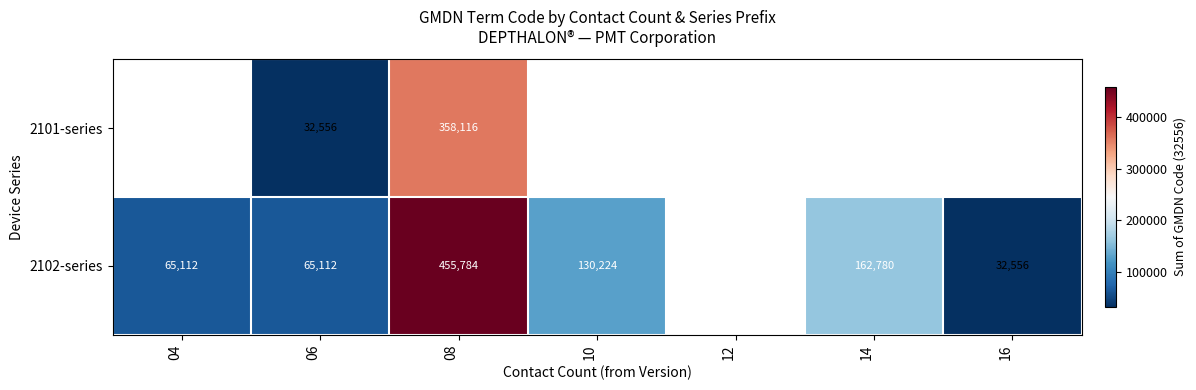

The 2102-series series shows 180722 at 10. True or false?

False